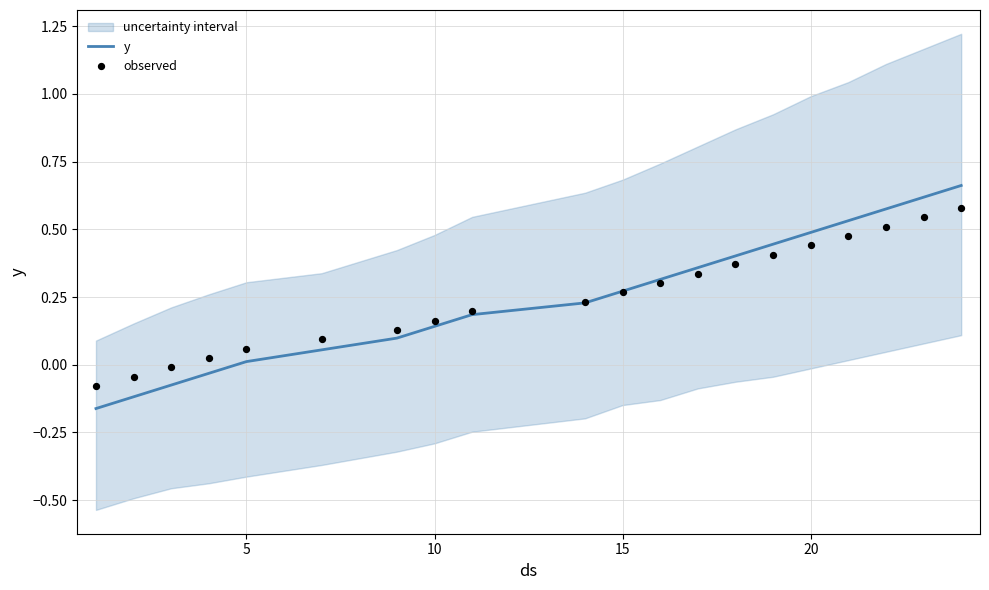

Which series reaches the minimum Y coordinate?

y